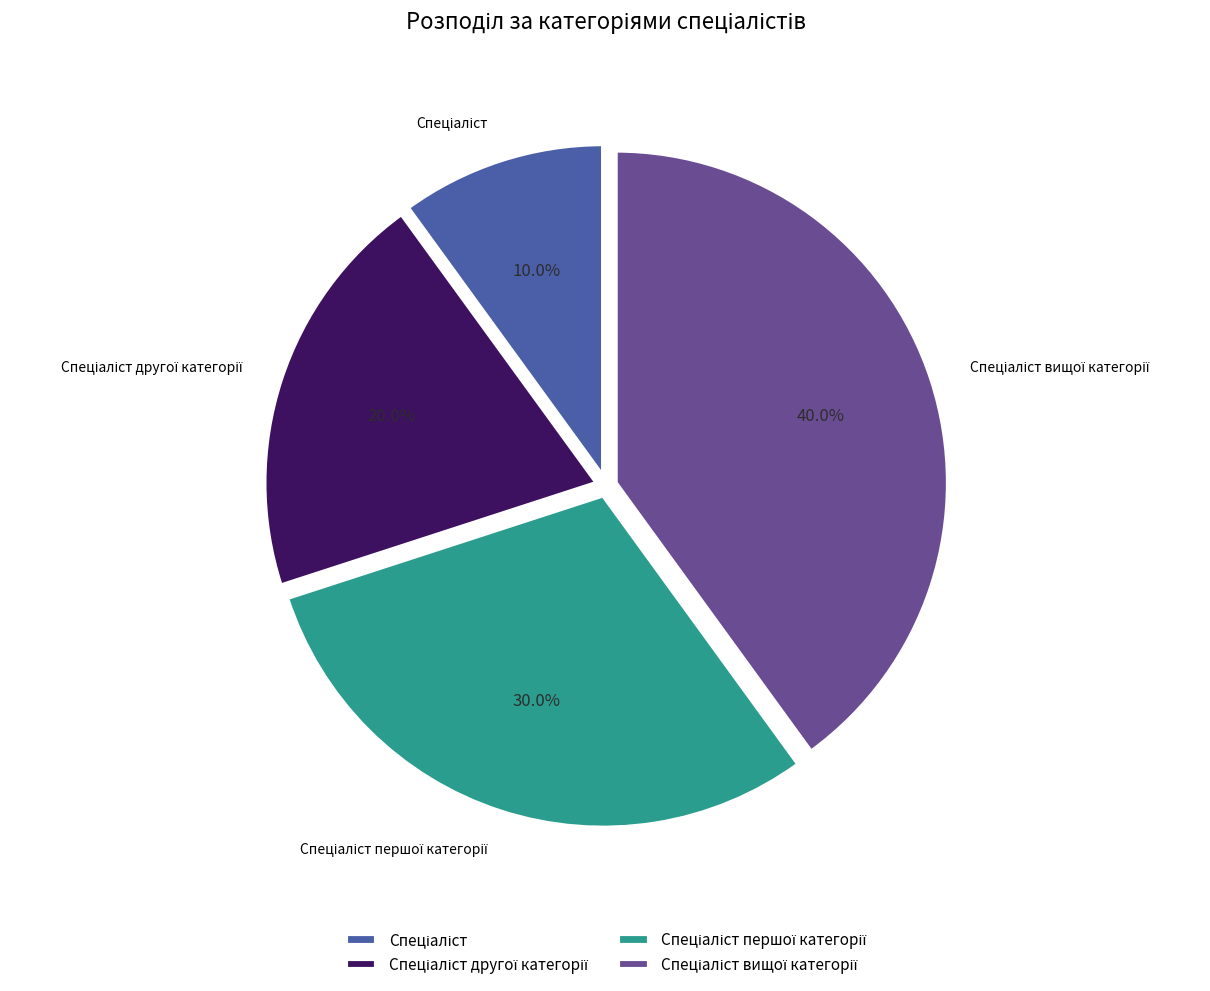

Is there a majority slice in this chart?

No